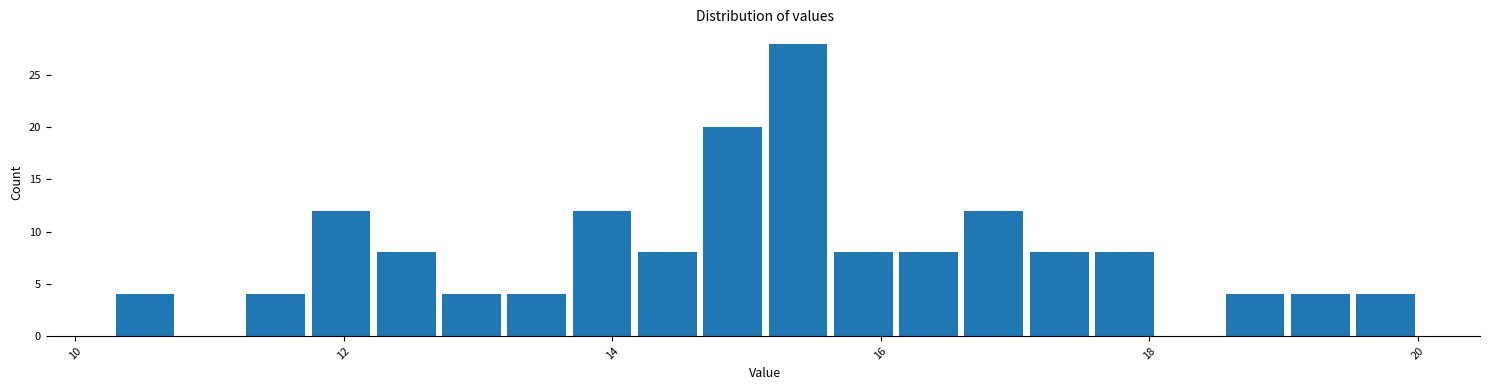

Read against the x-axis, roughly where is the centre of the tallest bar?

15.4